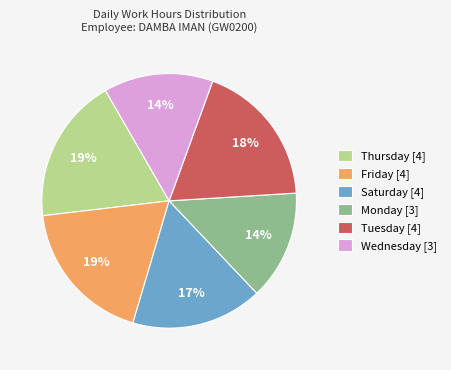

Do Saturday [4] and Monday [3] together represent more than half of the pie?

No